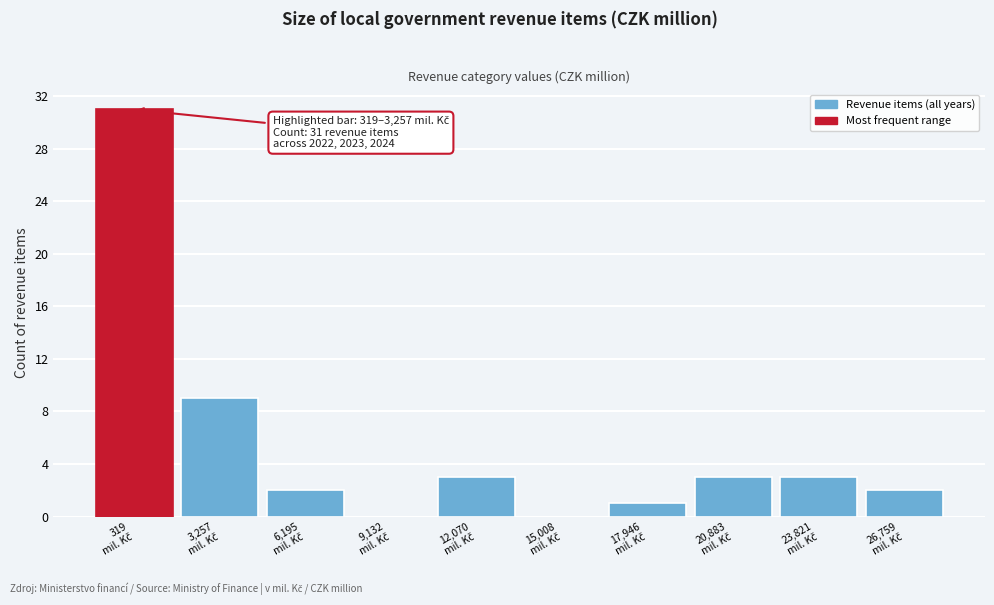

What is the sum of all values?

54